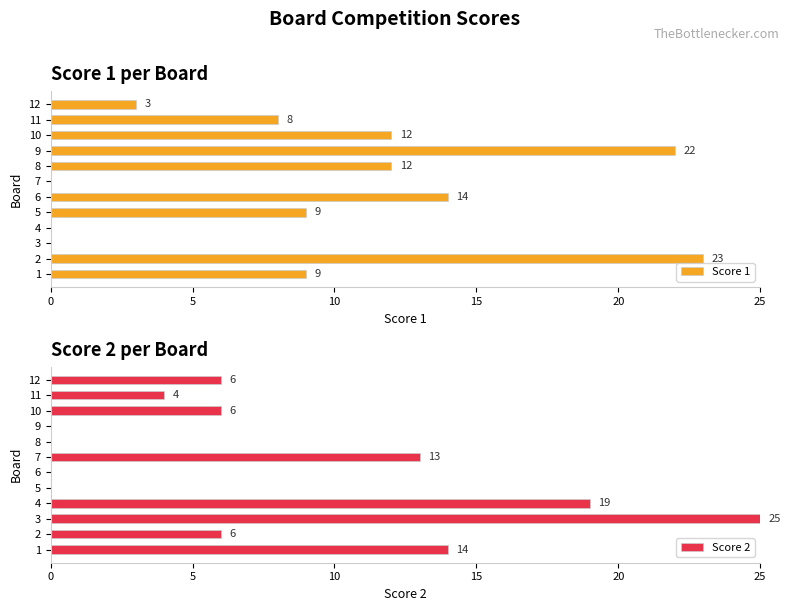

Count the number of data series in this chart.

2